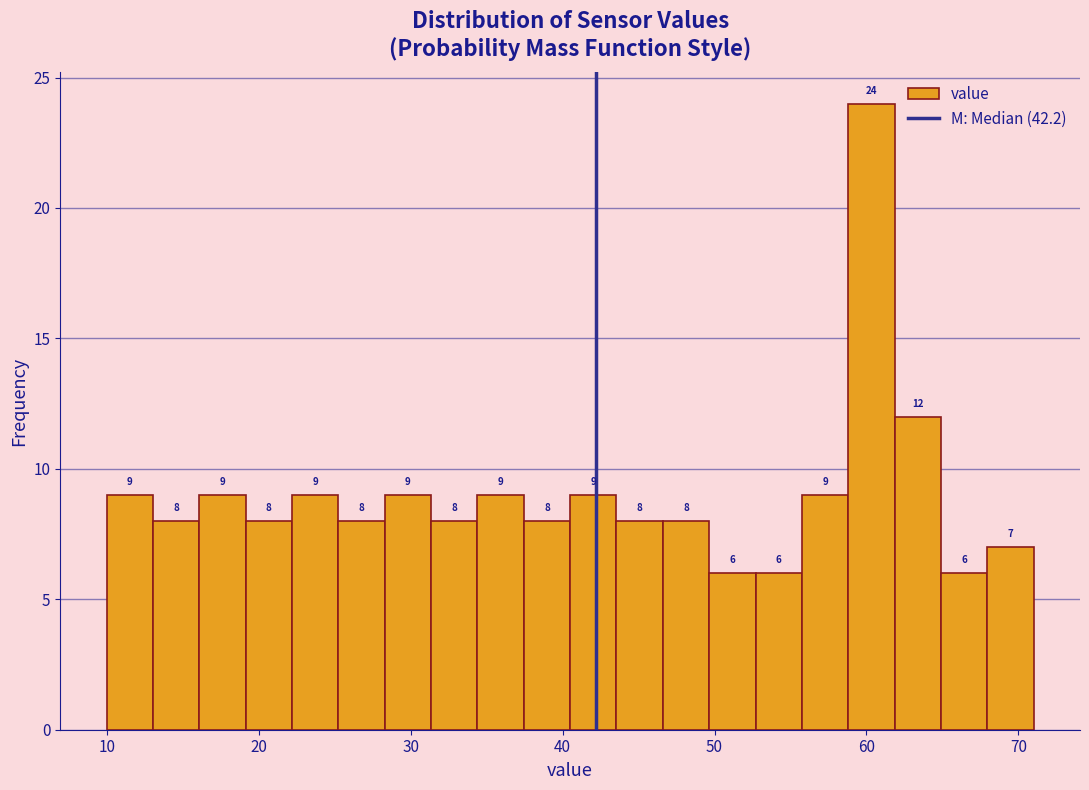

Around what value on the x-axis is the tallest bar? Give the approximate position of its centre, as read against the axis.

60